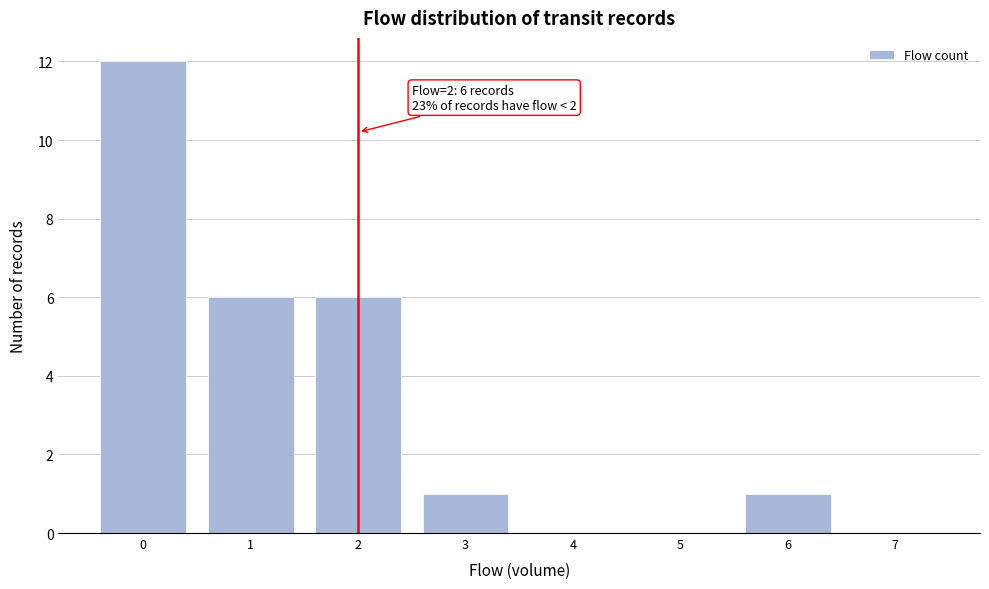

Over which range of the x-axis is the bar tallest?

-0.5 to 0.5